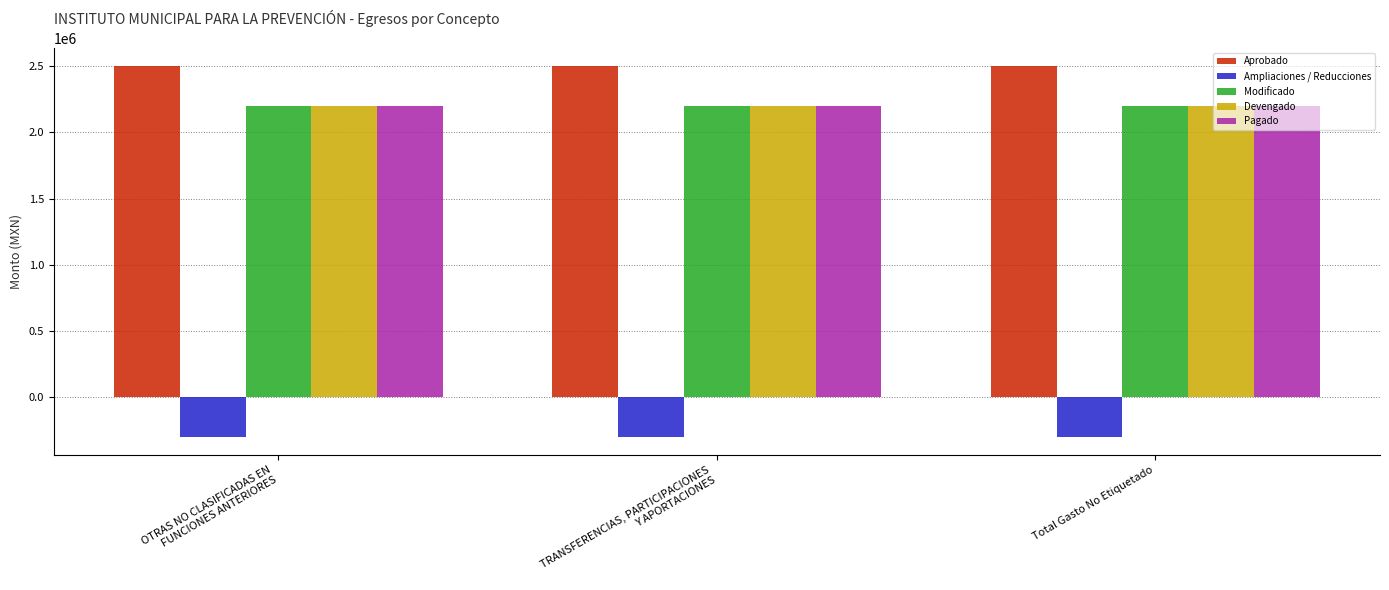

What is the sum of all Aprobado values?

7500000.0